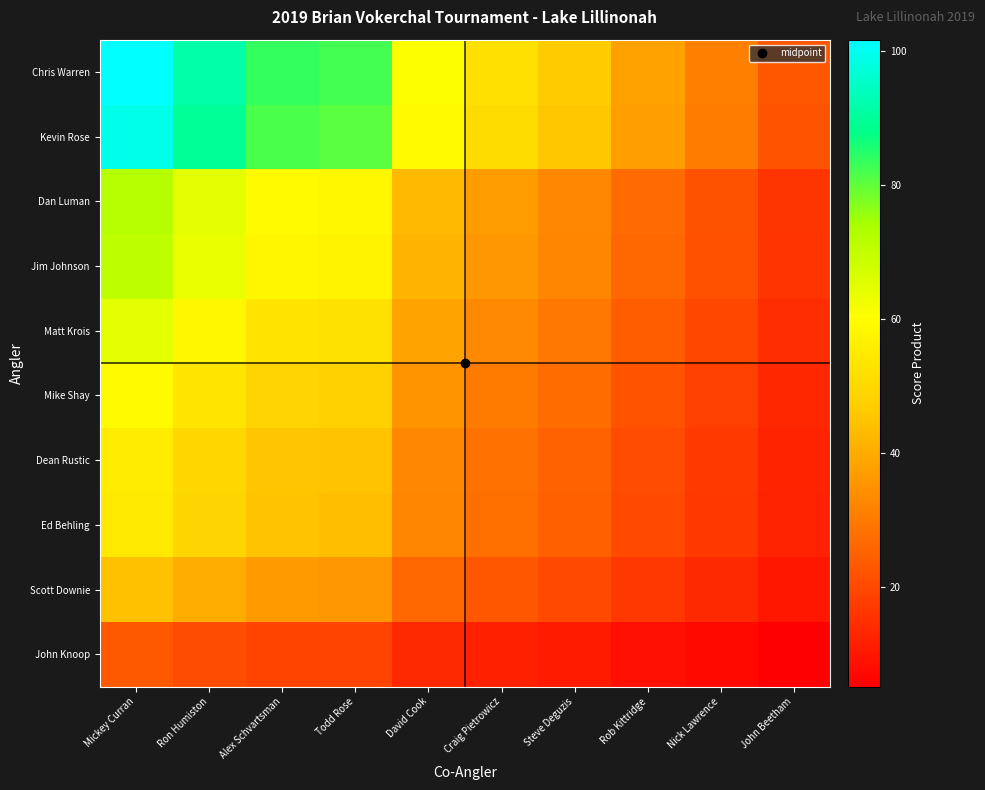

Which series changed the most between Ron Humiston and Steve Deguzis?

Chris Warren